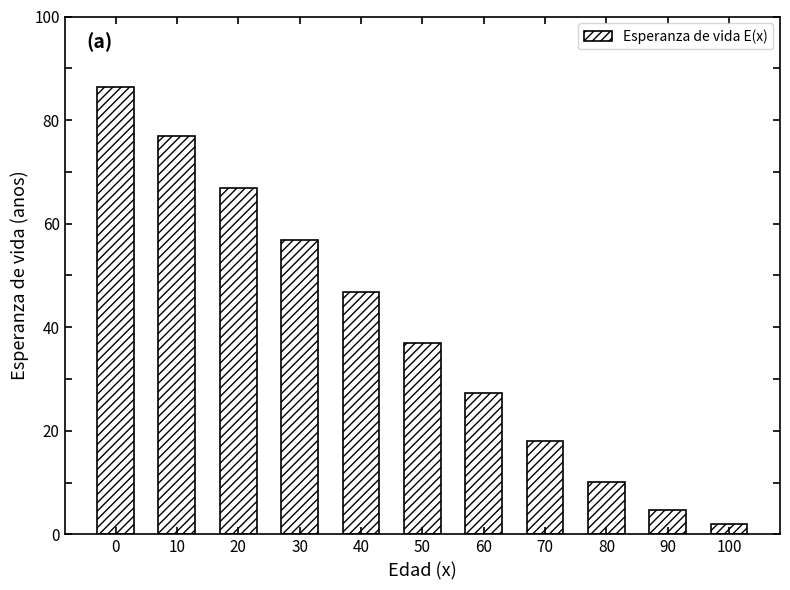

True or false: the data shows 1.9 at 100.

True